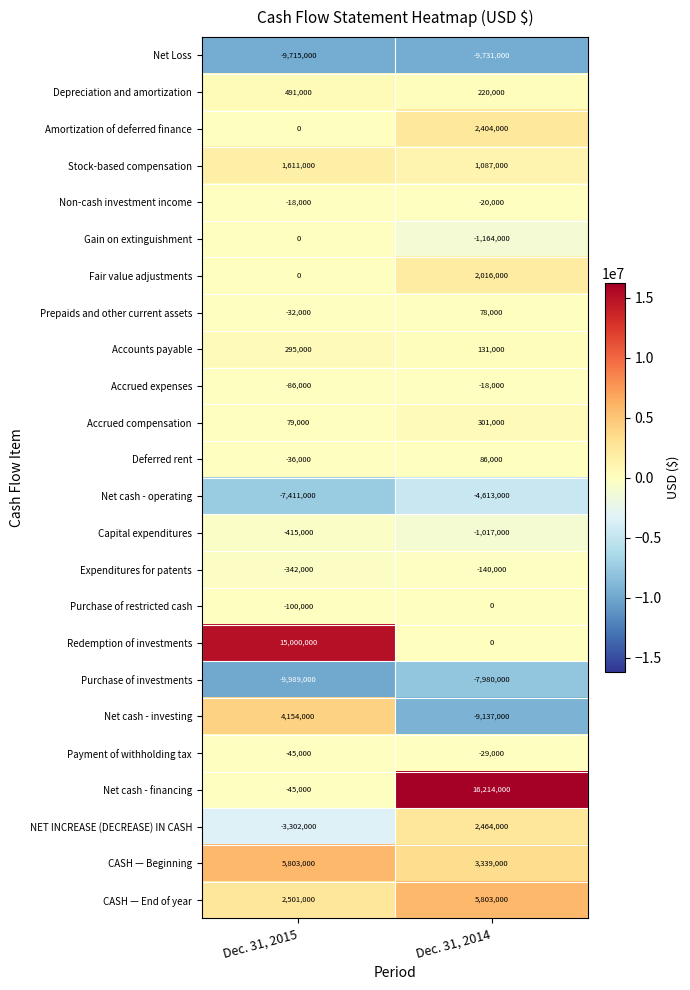

The Gain on extinguishment series shows -471559 at Dec. 31, 2015. True or false?

False